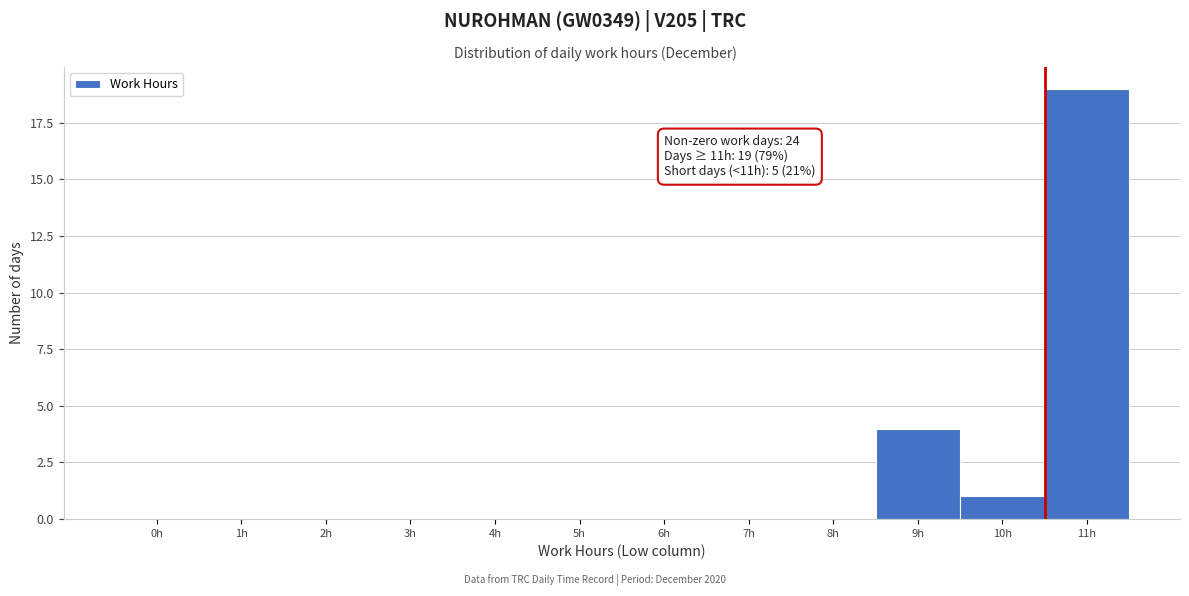

Reading right to left, extract all data points from this chart.

11h=19	10h=1	9h=4	8h=0	7h=0	6h=0	5h=0	4h=0	3h=0	2h=0	1h=0	0h=0